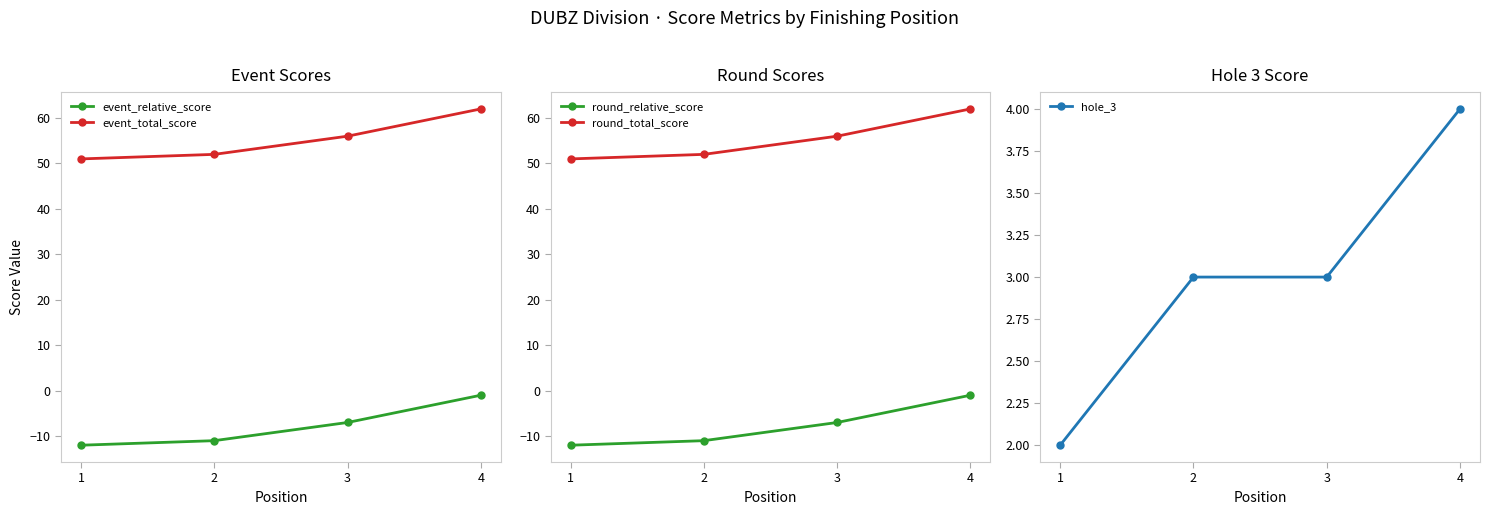

Is it true that event_relative_score equals -7 at 3?

True